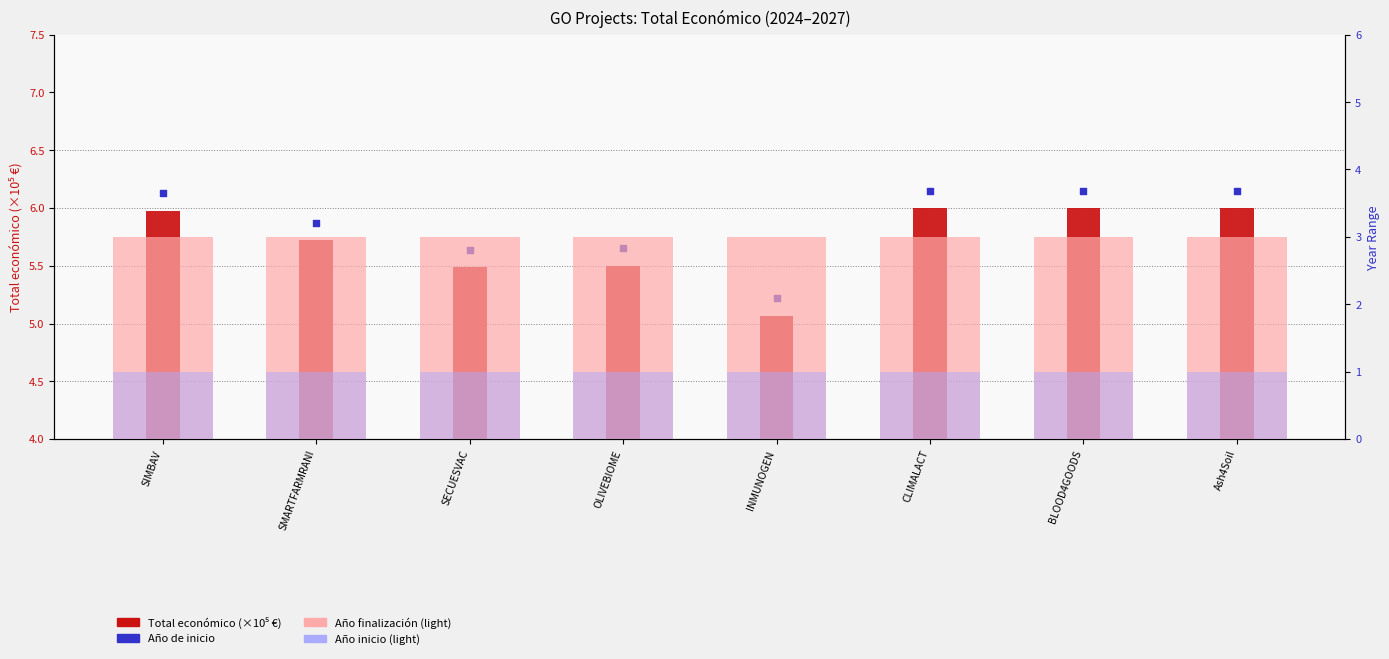

Which series has the largest total across all categories?

Año de inicio